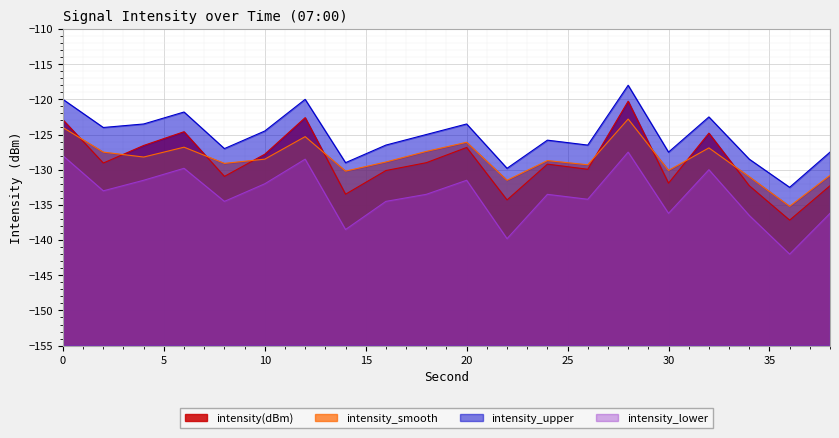

Reading left to right, transcribe all the data shown in this chart.

intensity(dBm): 0=-122.9	2=-129.1	4=-126.6	6=-124.6	8=-131.0	10=-127.8	12=-122.6	14=-133.5	16=-130.1	18=-129.0	20=-126.8	22=-134.3	24=-129.2	26=-129.9	28=-120.3	30=-131.9	32=-124.8	34=-132.3	36=-137.2	38=-132.3
intensity_smooth: 0=-124.0	2=-127.5	4=-128.2	6=-126.8	8=-129.1	10=-128.5	12=-125.3	14=-130.2	16=-128.9	18=-127.4	20=-126.1	22=-131.5	24=-128.7	26=-129.3	28=-122.8	30=-130.1	32=-126.9	34=-131.0	36=-135.2	38=-130.8
intensity_upper: 0=-120.0	2=-124.0	4=-123.5	6=-121.8	8=-127.0	10=-124.5	12=-120.0	14=-129.0	16=-126.5	18=-125.0	20=-123.5	22=-129.8	24=-125.8	26=-126.5	28=-118.0	30=-127.5	32=-122.5	34=-128.5	36=-132.5	38=-127.5
intensity_lower: 0=-128.0	2=-133.0	4=-131.5	6=-129.8	8=-134.5	10=-132.0	12=-128.5	14=-138.5	16=-134.5	18=-133.5	20=-131.5	22=-139.8	24=-133.5	26=-134.2	28=-127.5	30=-136.2	32=-130.0	34=-136.5	36=-142.0	38=-136.2